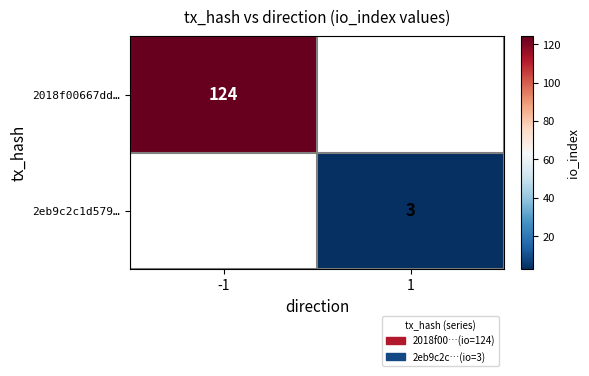

Is the value of 2018f00667dd… at -1 greater than the value of 2eb9c2c1d579… at 1?

Yes